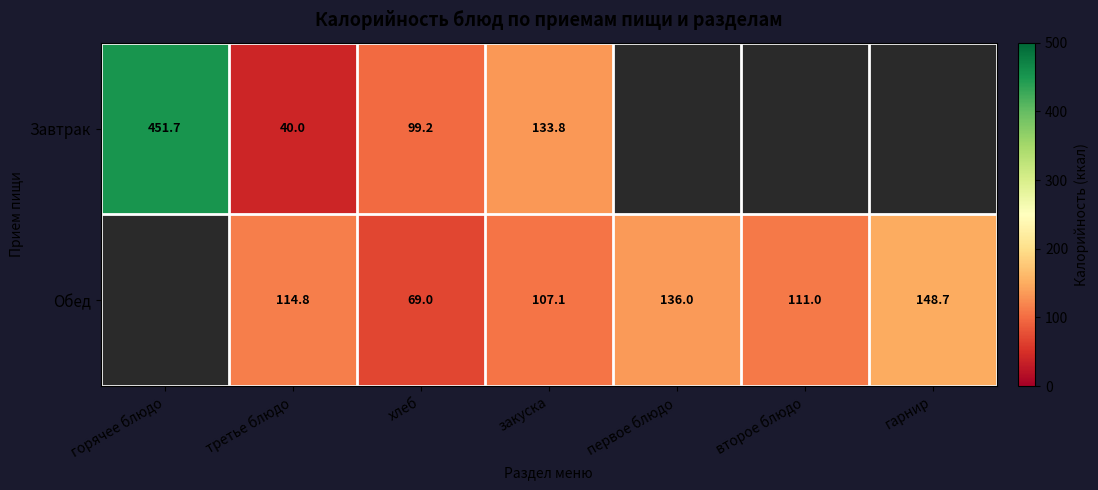

Which has a higher value, гарнир or хлеб?

хлеб